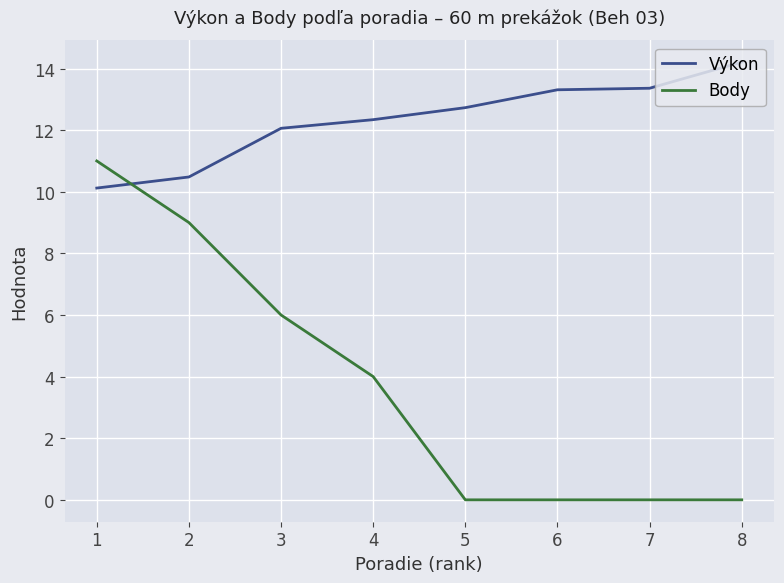

Which series ends up on top after the final intersection of Výkon and Body?

Výkon